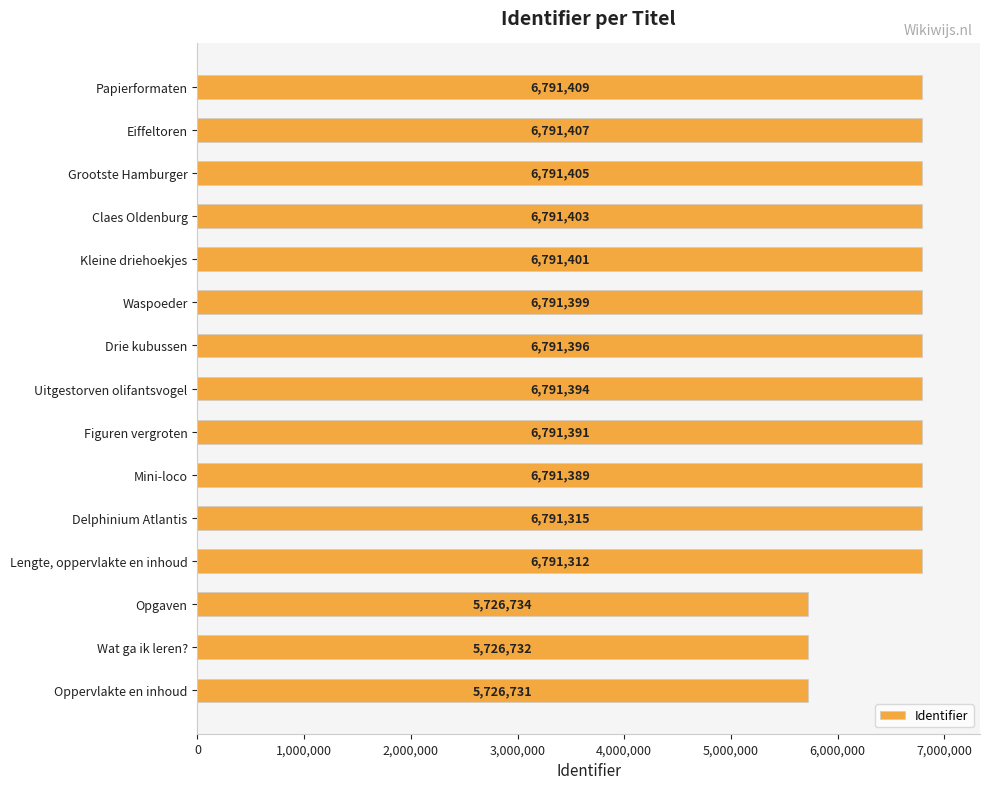

Rank the categories by value from lowest to highest.

Oppervlakte en inhoud, Wat ga ik leren?, Opgaven, Lengte, oppervlakte en inhoud, Delphinium Atlantis, Mini-loco, Figuren vergroten, Uitgestorven olifantsvogel, Drie kubussen, Waspoeder, Kleine driehoekjes, Claes Oldenburg, Grootste Hamburger, Eiffeltoren, Papierformaten